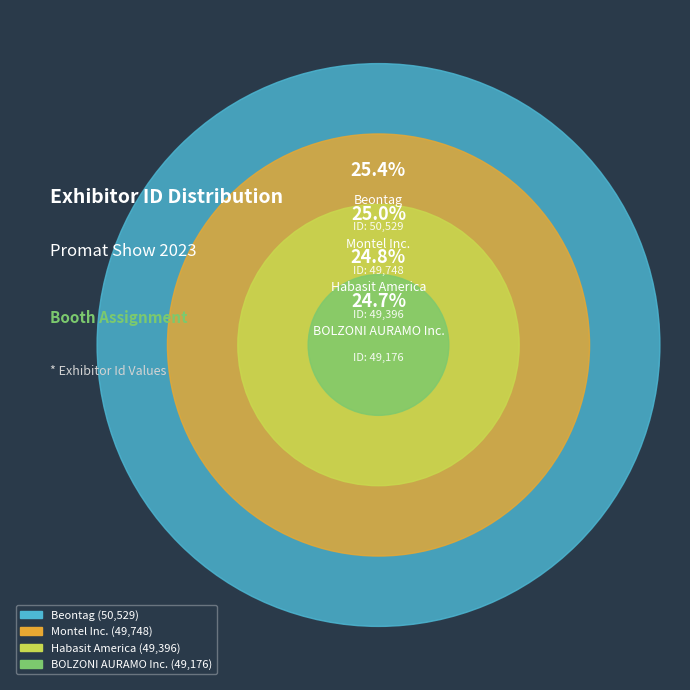

What percentage is the Habasit America slice, to the nearest percent?

25%